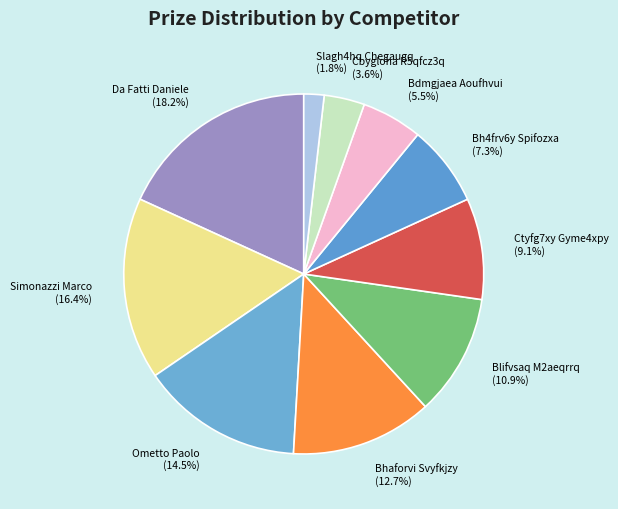

To the nearest percent, what portion does Simonazzi Marco represent?

16%